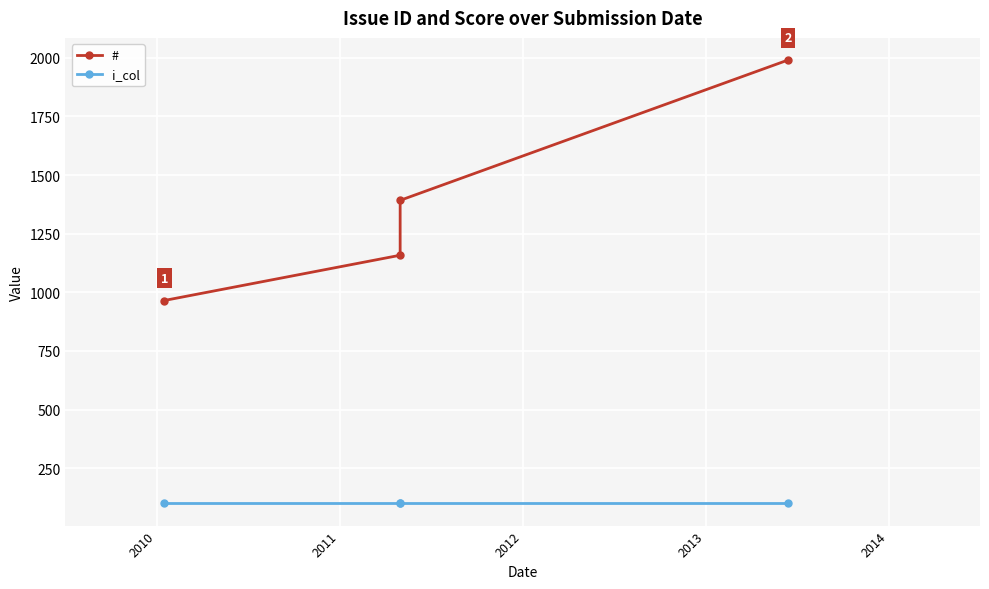

True or false: i_col has a value of 100 at 2012.

True